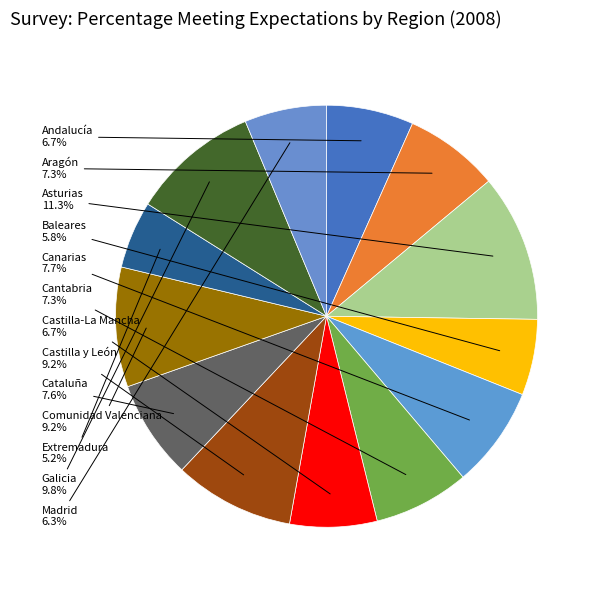

How many segments does this pie chart have?

13